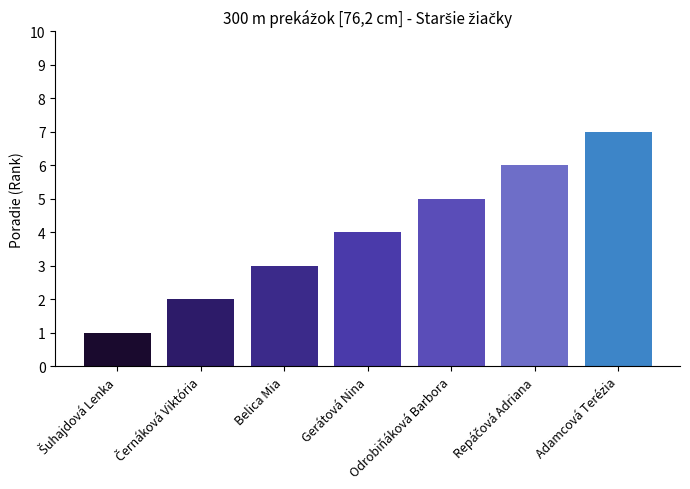

What is the difference between the maximum and minimum values?

6